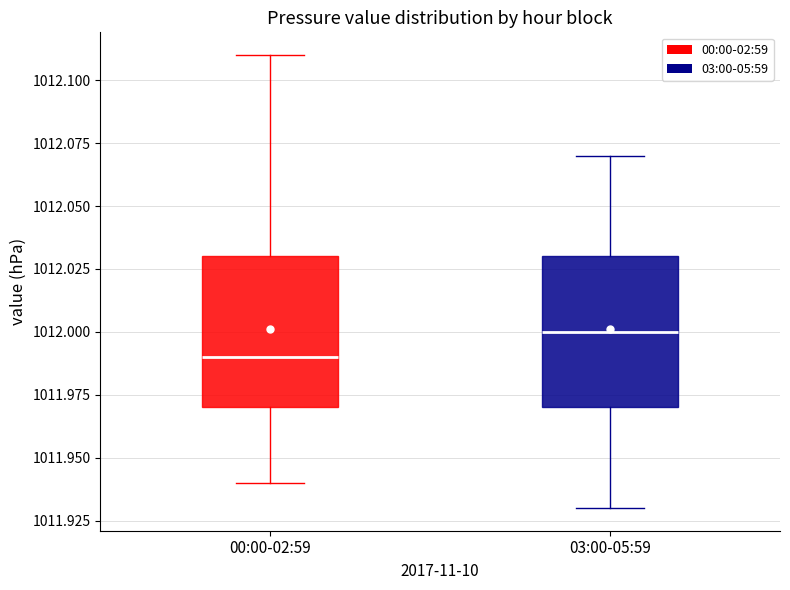

Where does the lower whisker of the box for 03:00-05:59 end on the y-axis? The values are not printed on the chart, so give them approximately, as read against the axis.

1011.93